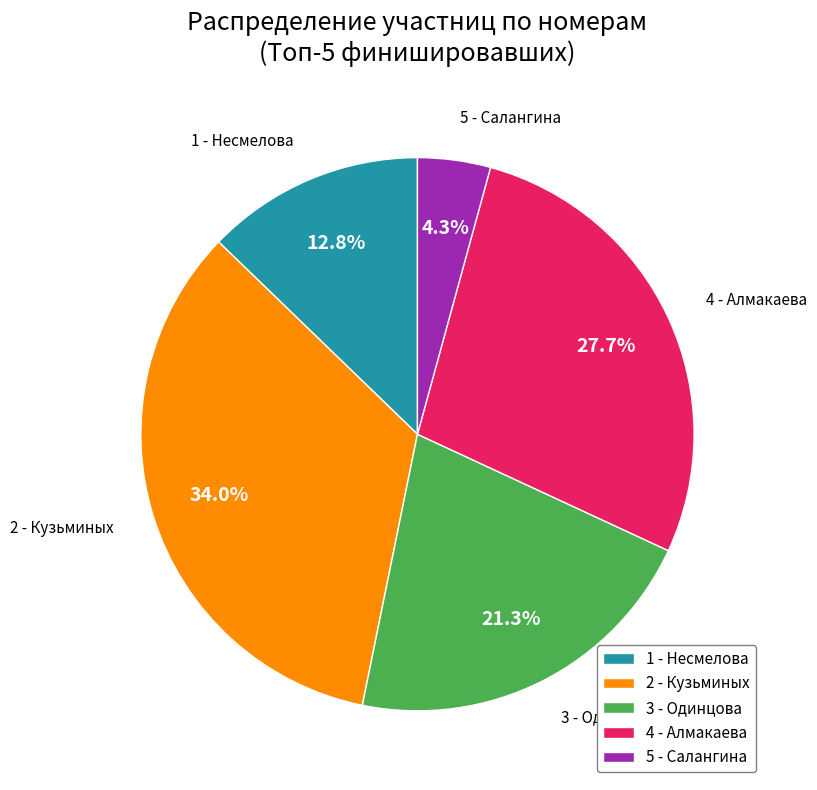

Count the number of slices in the pie.

5